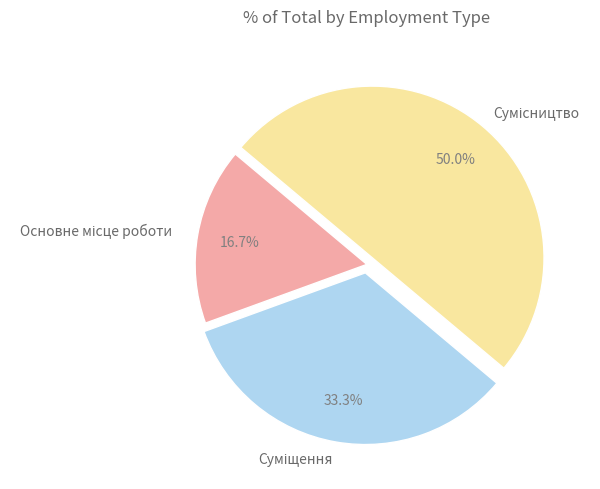

Which slice is the smallest?

Основне місце роботи